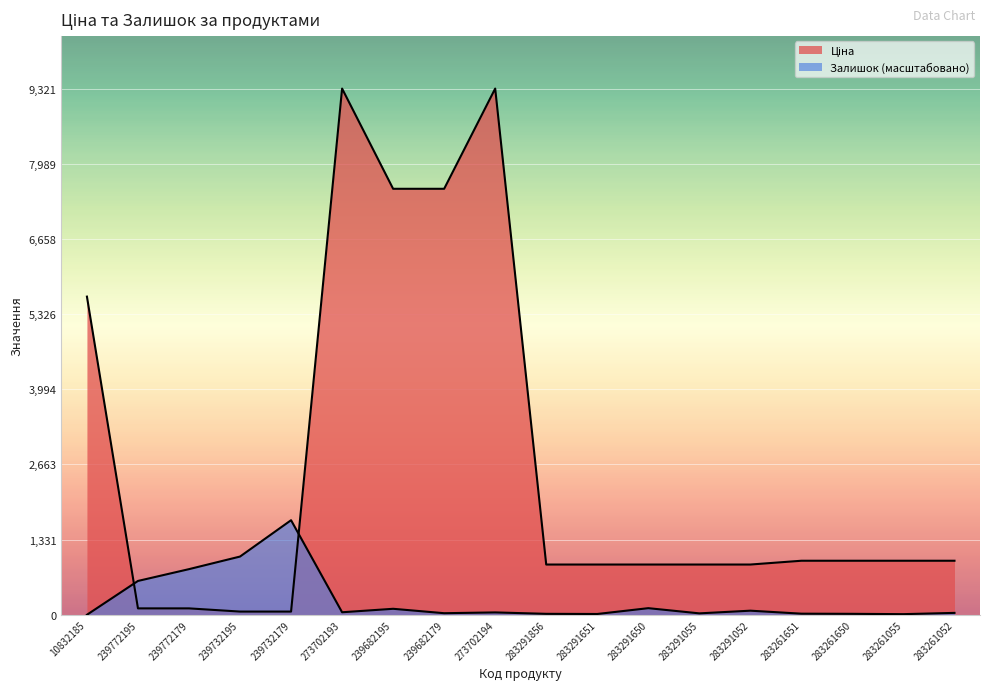

What value does the Залишок series have at 239732179?

1675.1